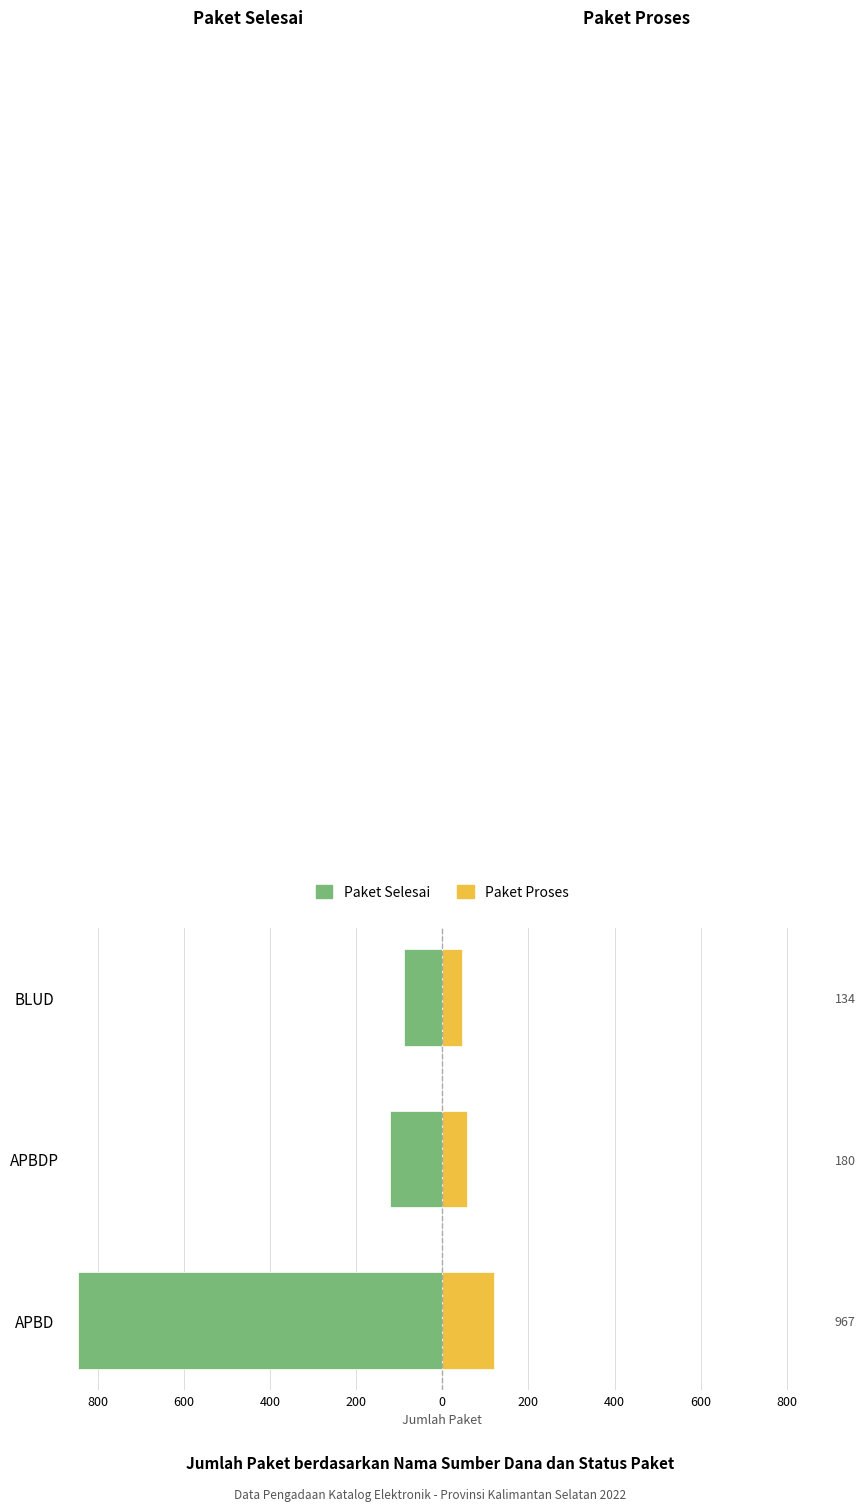

The value of Paket Selesai at APBDP is -196. True or false?

False